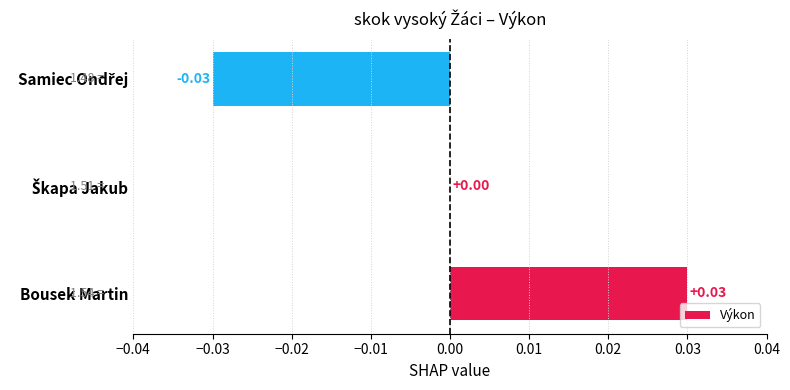

How many positive values are there?

2